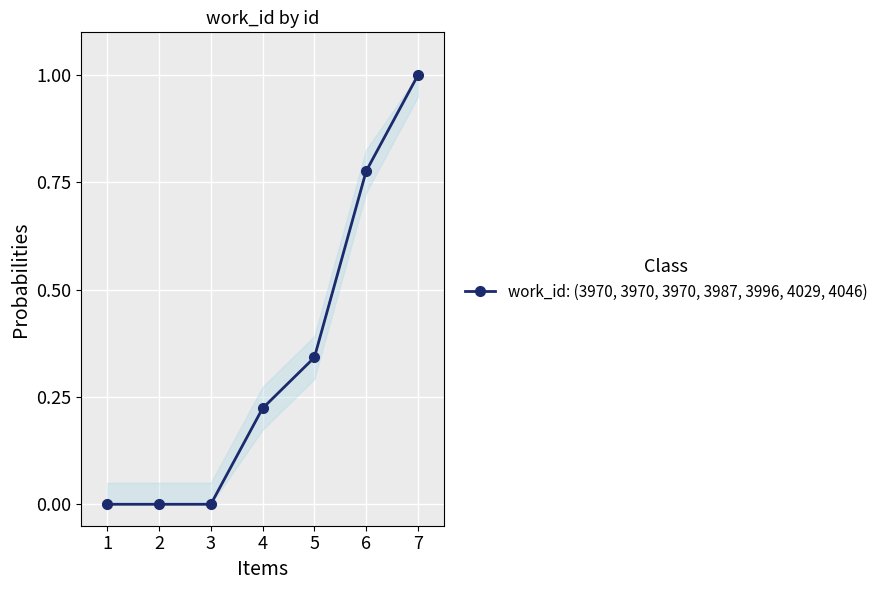

Count the values in the range 0 to 1.

7